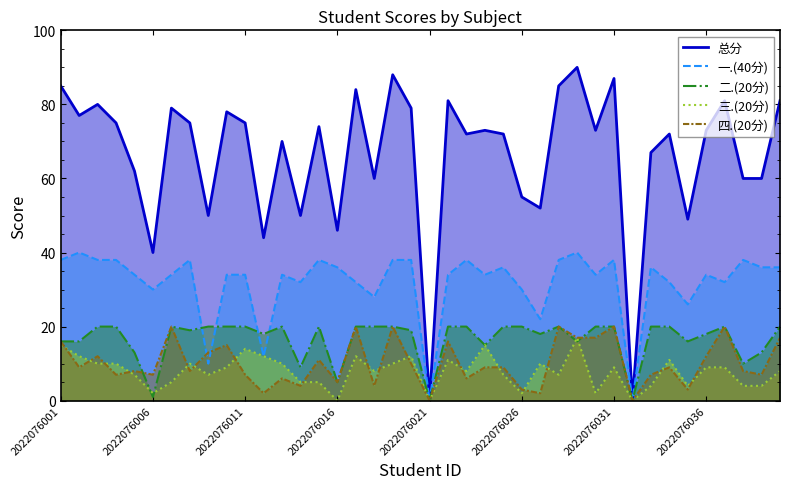

Rank the series at 29 from lowest to highest value.

三.(20分), 四.(20分), 二.(20分), 一.(40分), 总分